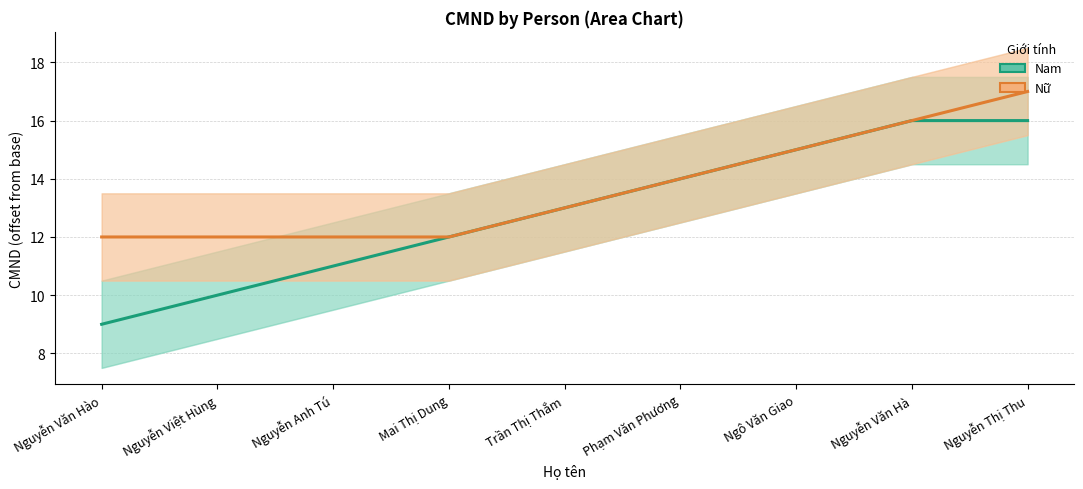

Rank the series by their maximum value, from highest to lowest.

Nữ, Nam